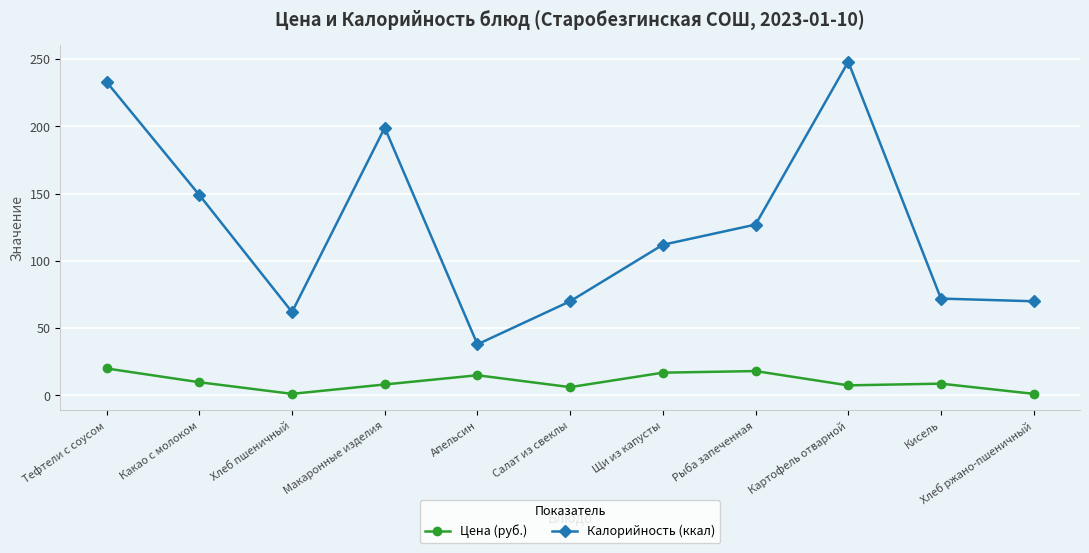

Rank the series by their maximum value, from lowest to highest.

Цена (руб.), Калорийность (ккал)